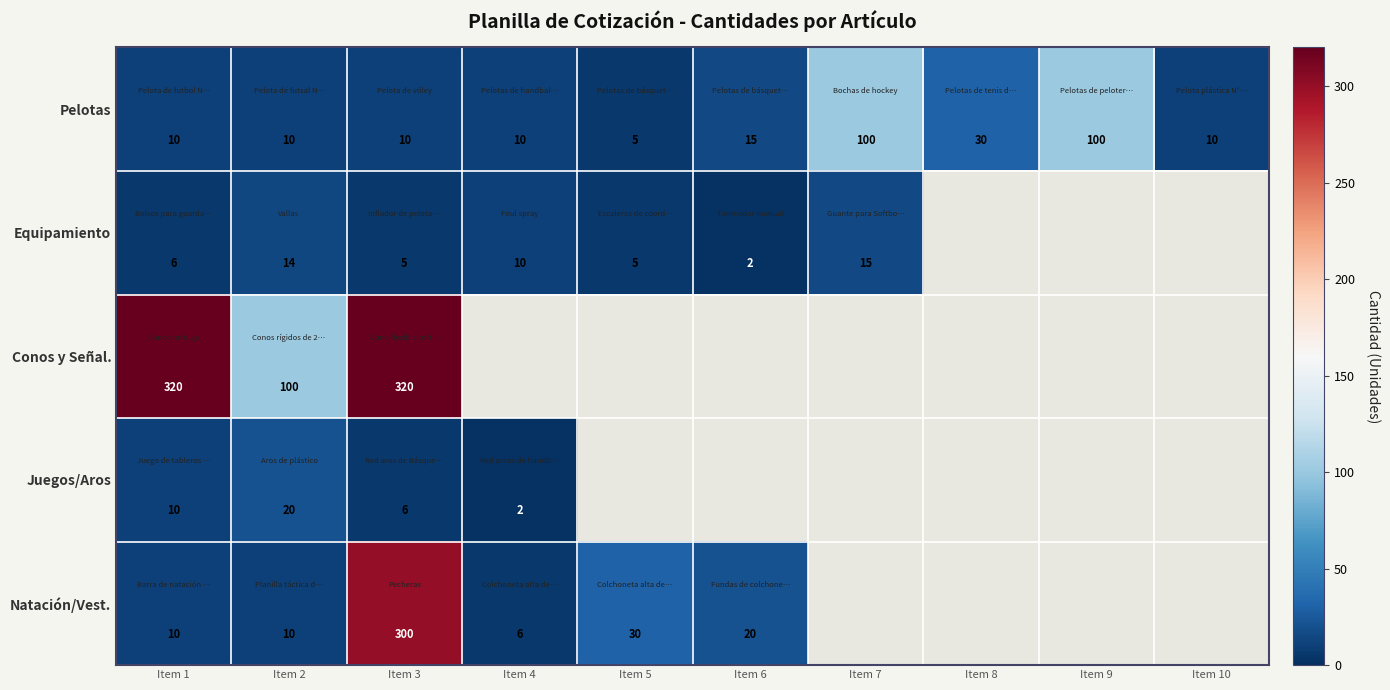

At which label is Pelotas closest to 52?

Item 8